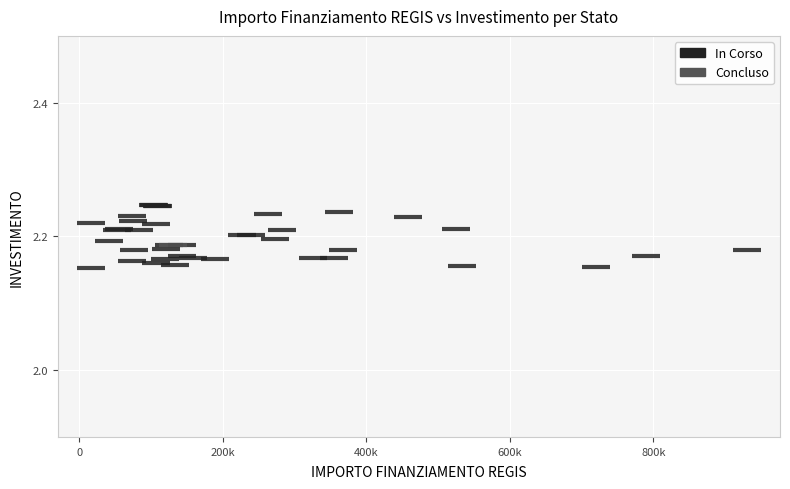

What are all the series names shown in the legend?

In Corso, Concluso